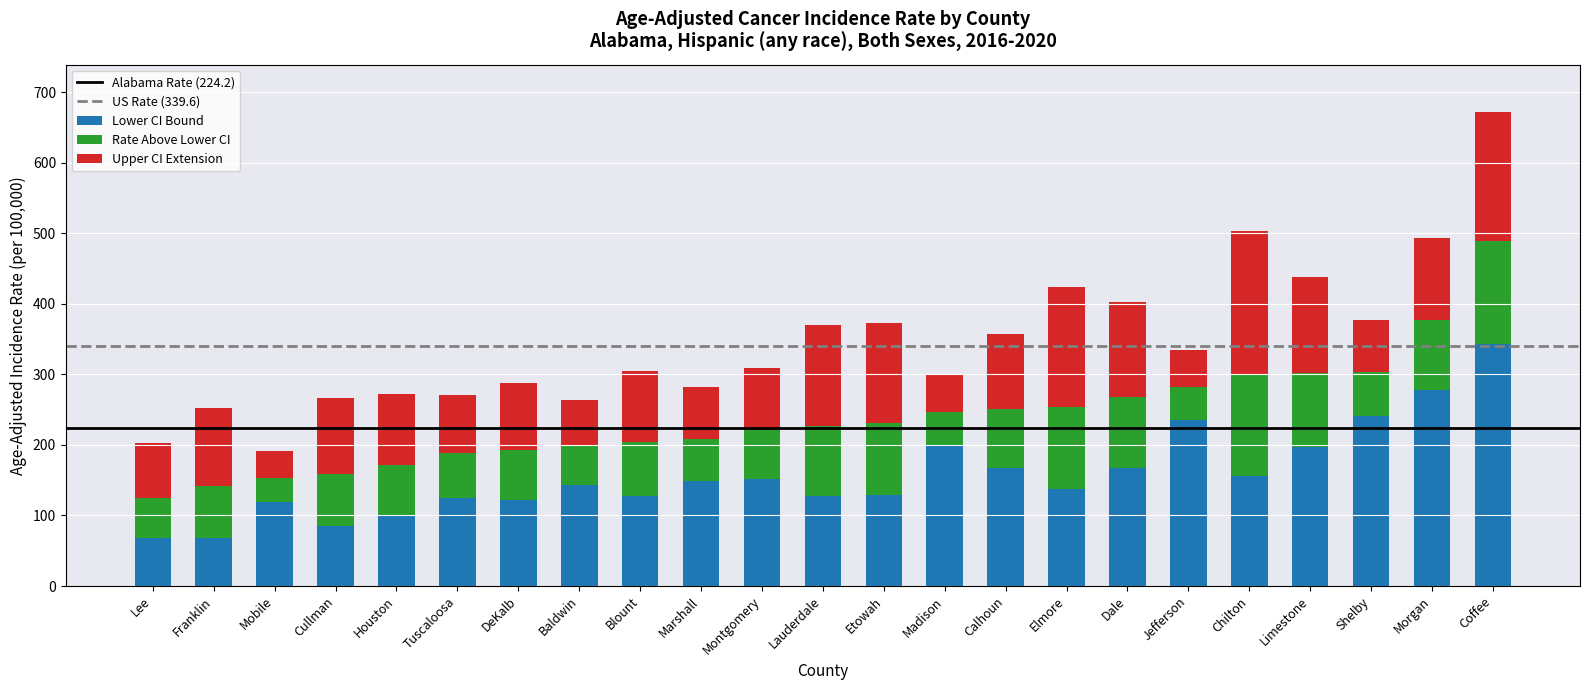

How many distinct data groups are displayed?

3